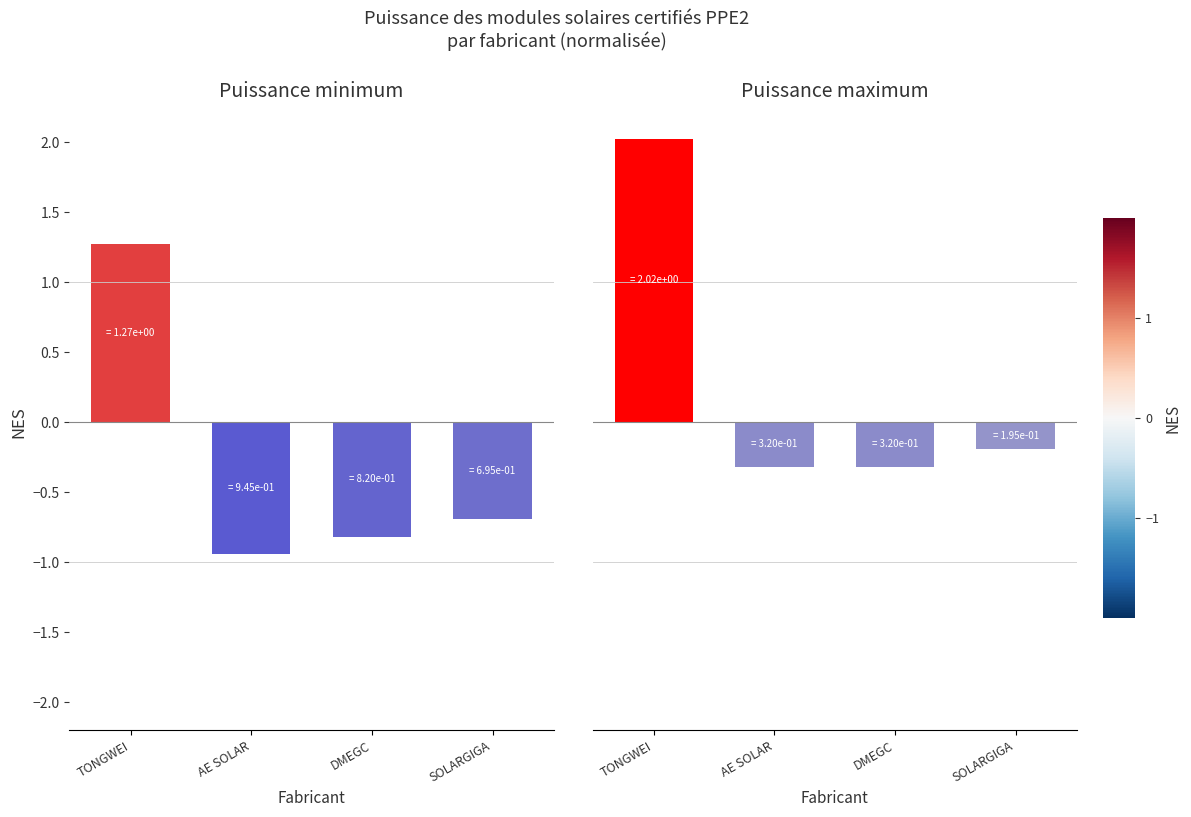

Does the chart contain any negative values?

Yes